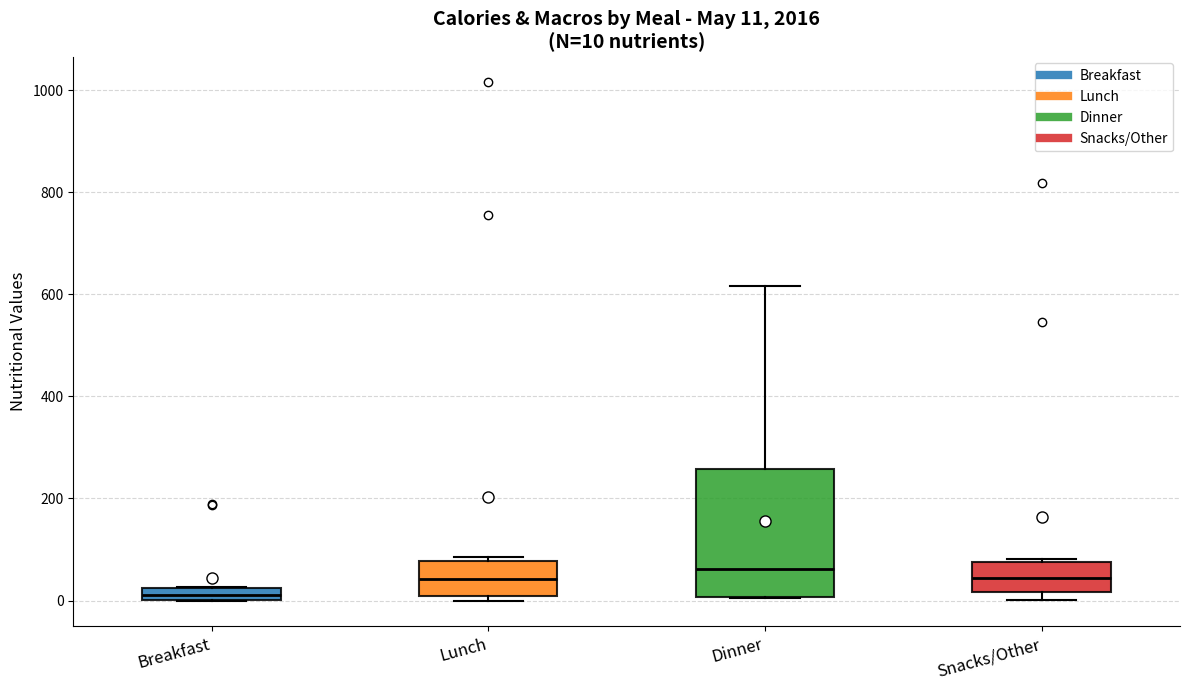

Which box's median line is the lowest?

Breakfast